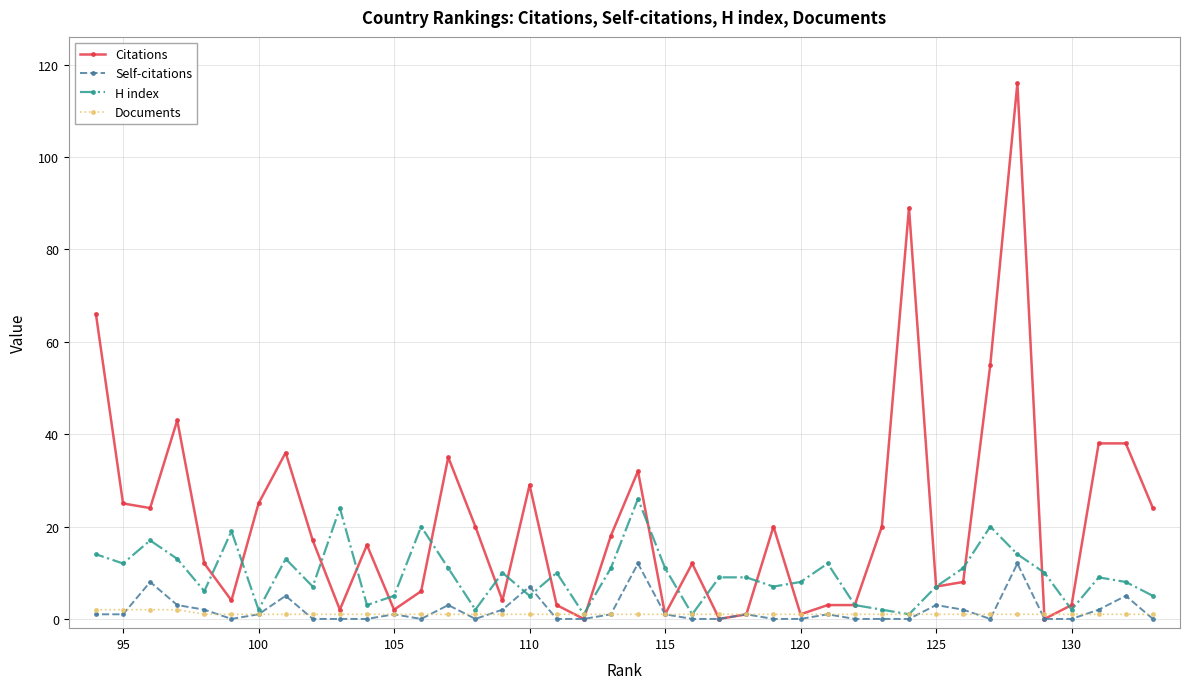

What is the average value of the Citations series?

21